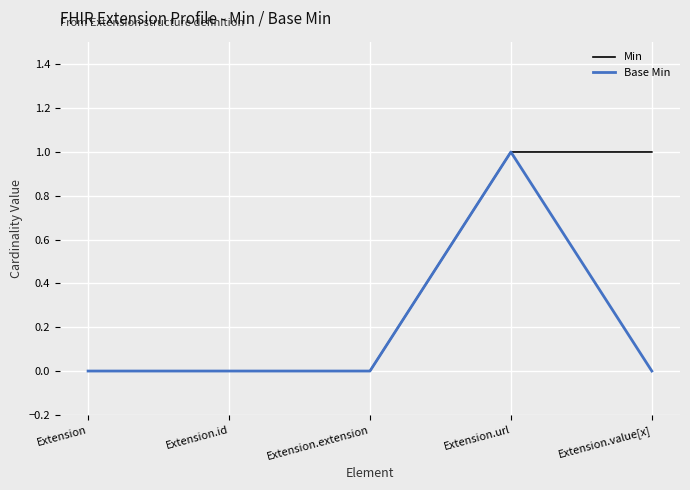

At which category is the sum across all series the highest?

Extension.url